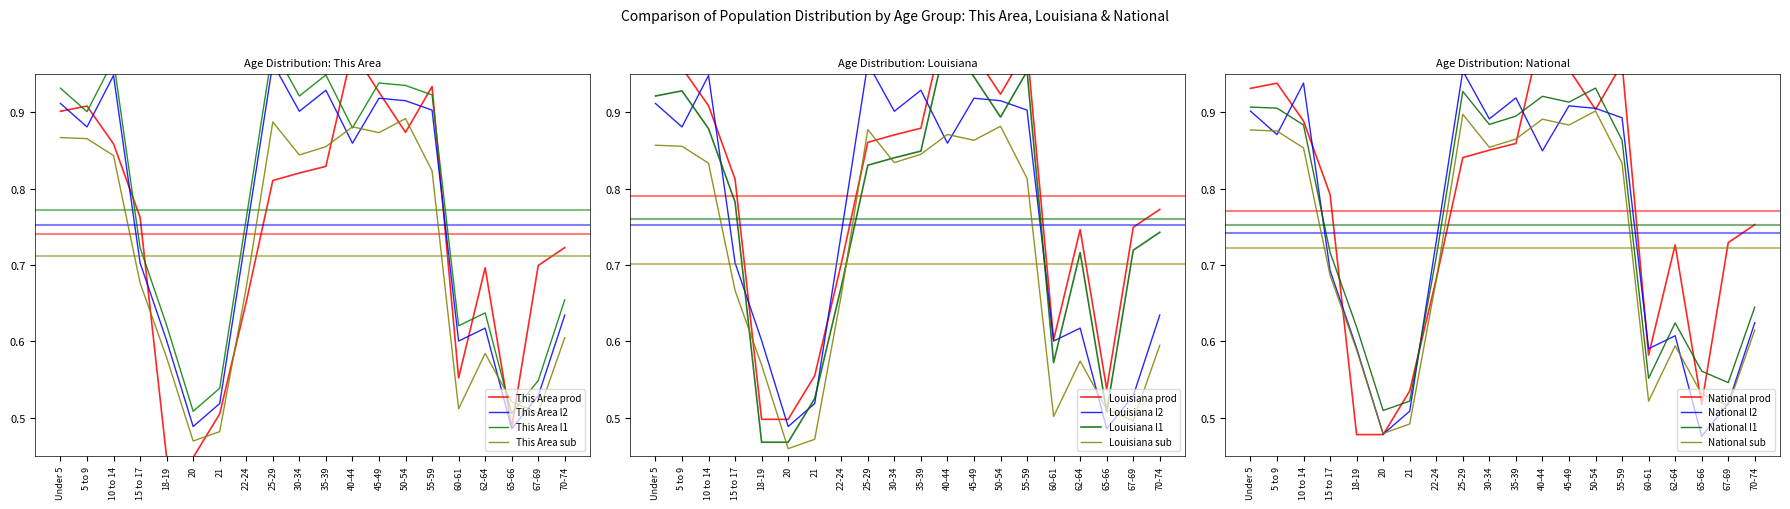

How many interior local peaks does the Louisiana series have?

4